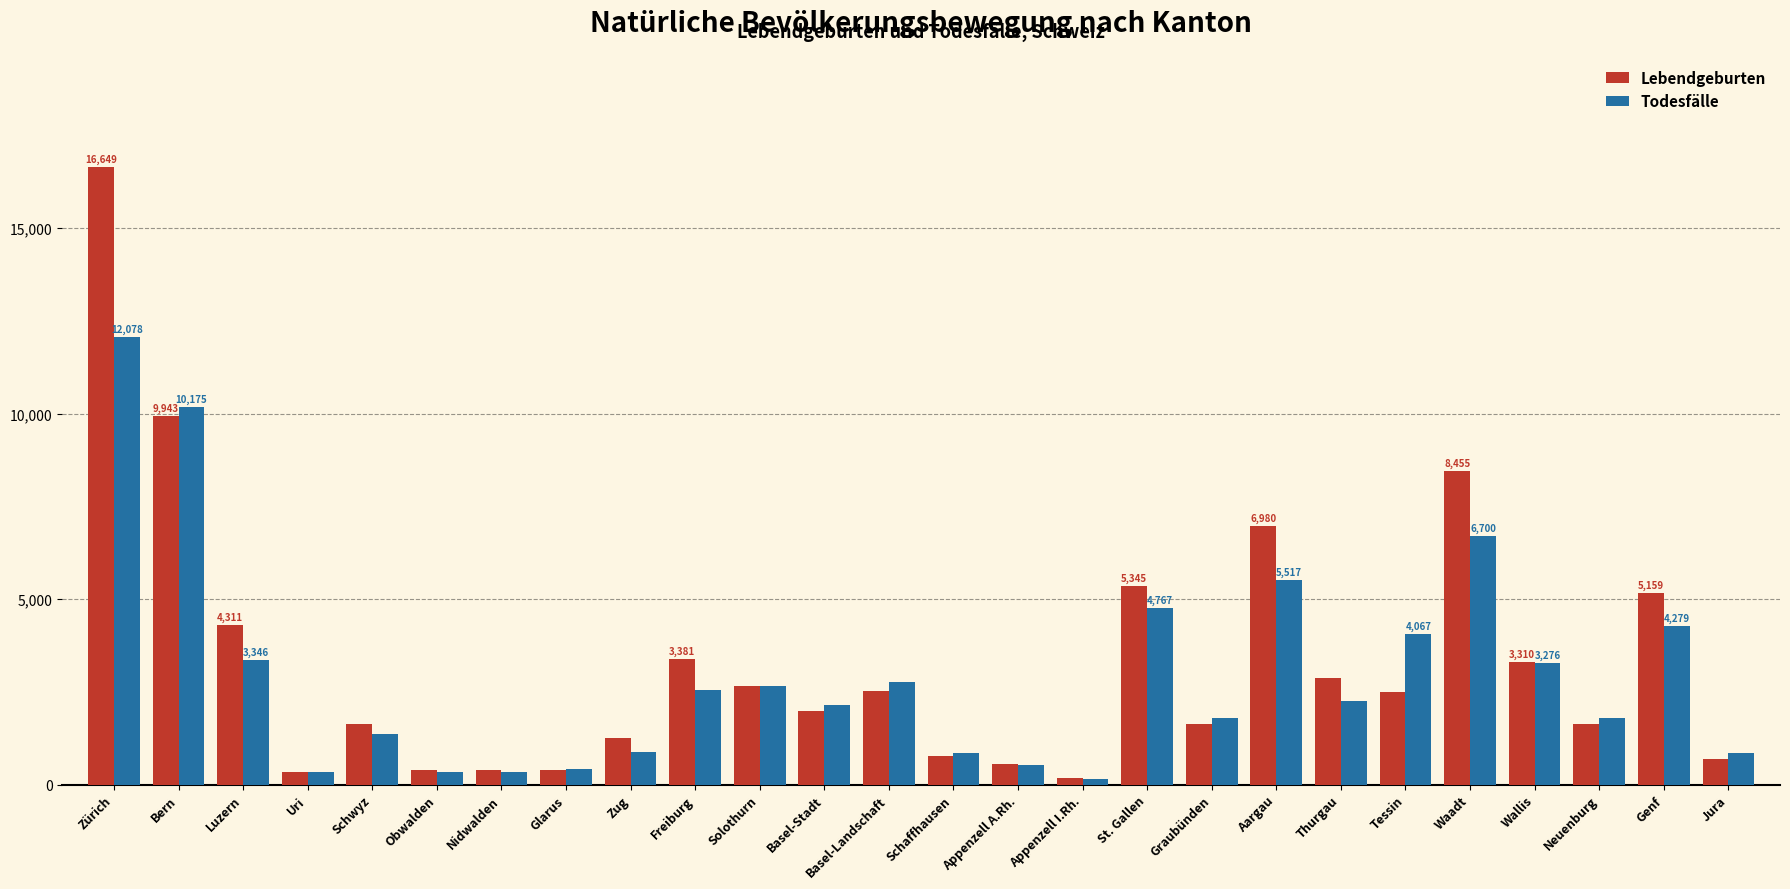

List the series in order of their peak value, highest first.

Lebendgeburten, Todesfälle